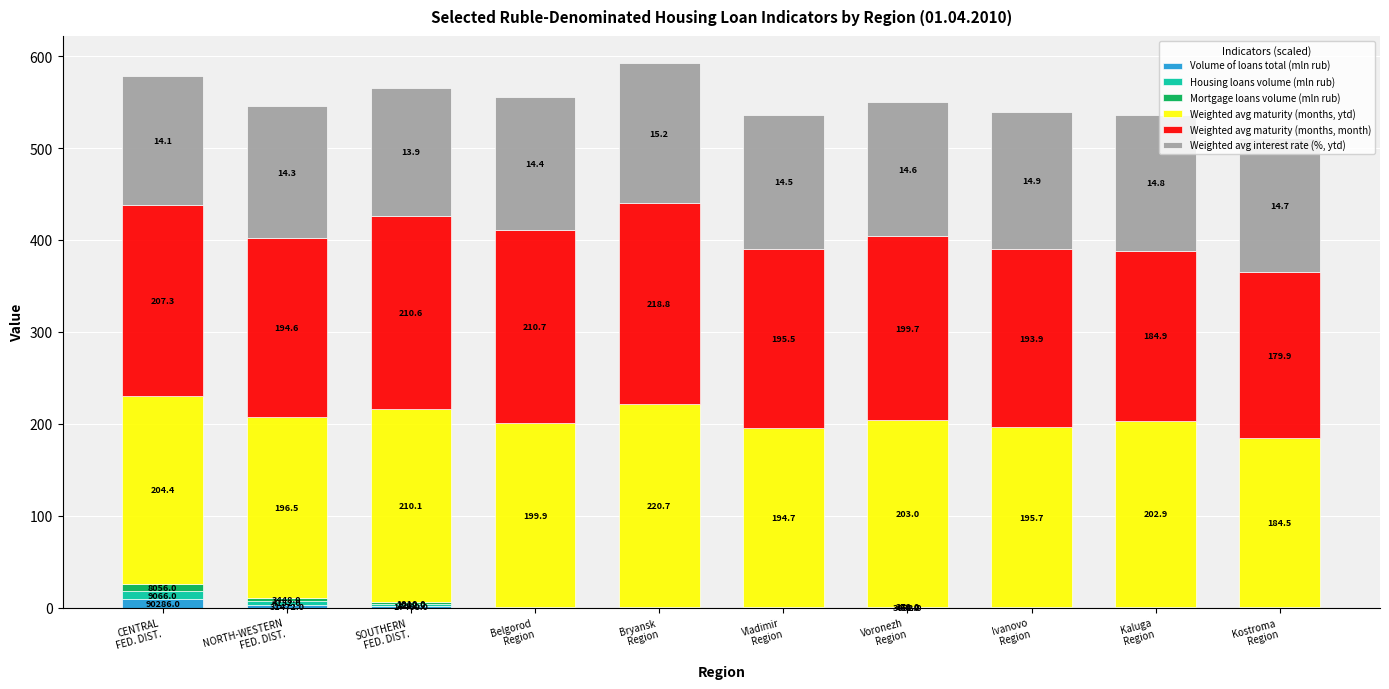

The Housing loans volume (mln rub) series shows 0.3 at Bryansk
Region. True or false?

True